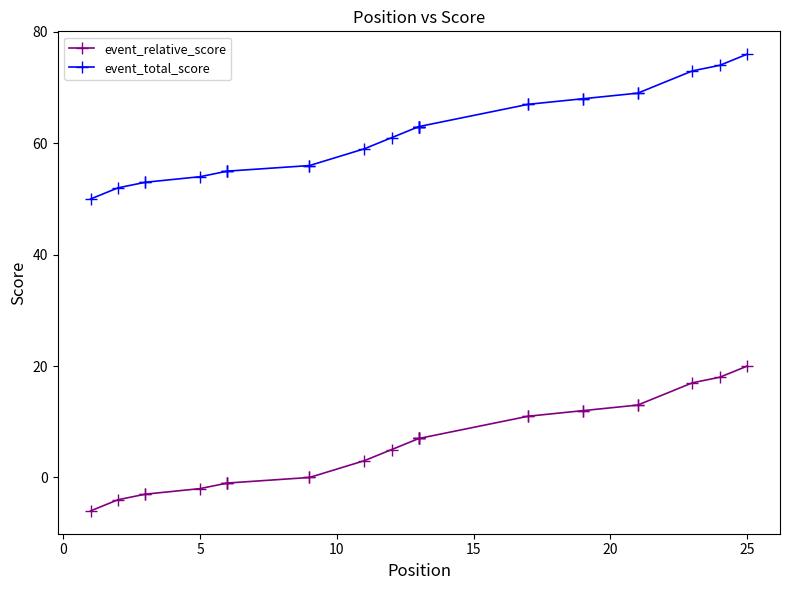

True or false: event_relative_score and event_total_score cross at least once.

False